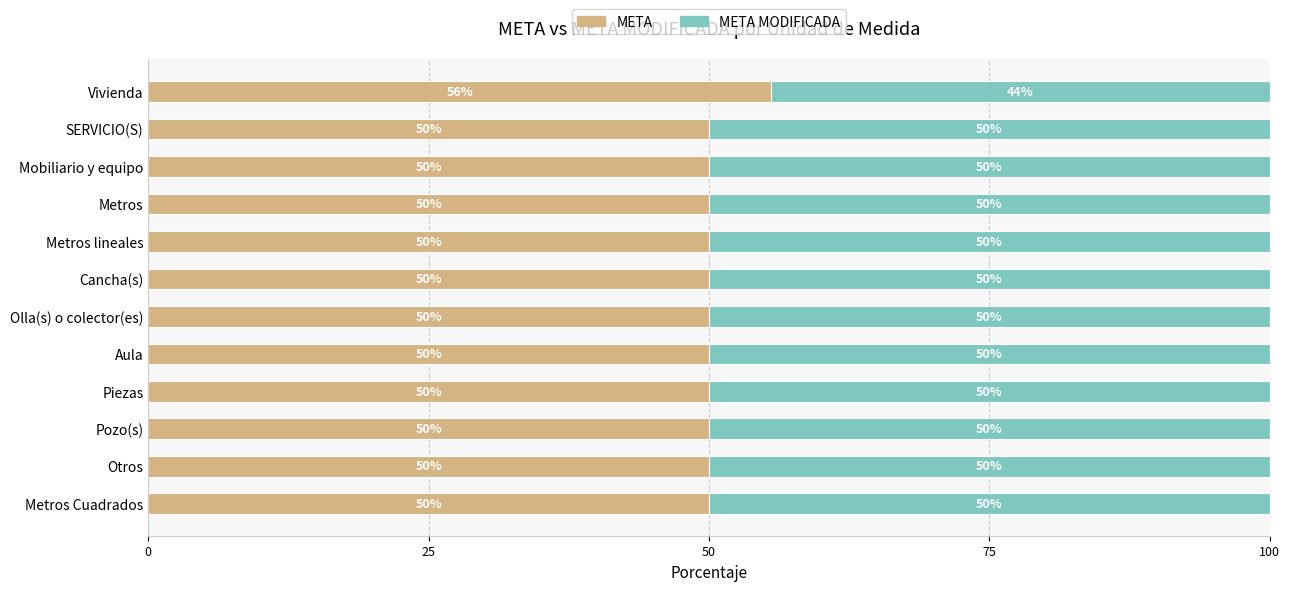

What is the approximate value of META at Metros lineales?

50.0